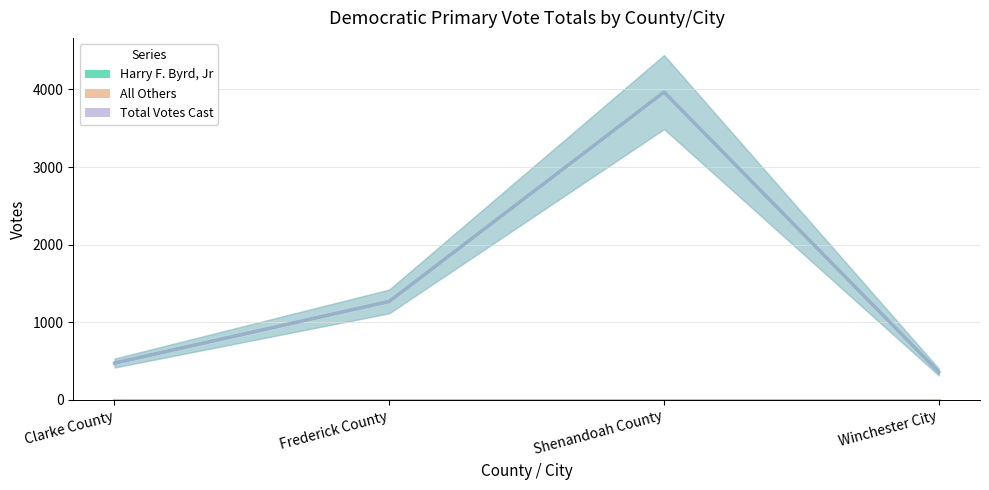

How many values in the Harry F. Byrd, Jr series exceed 1269?

1